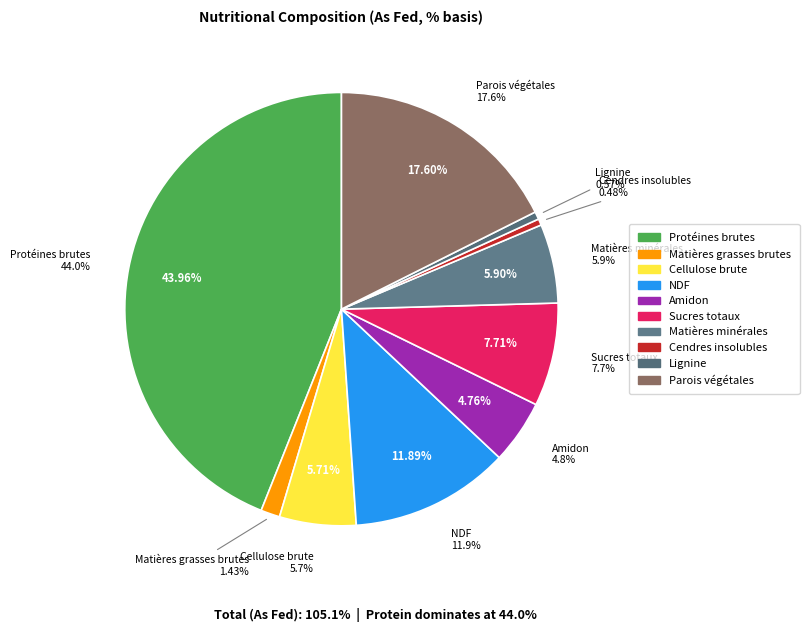

How many slices are in this pie chart?

10